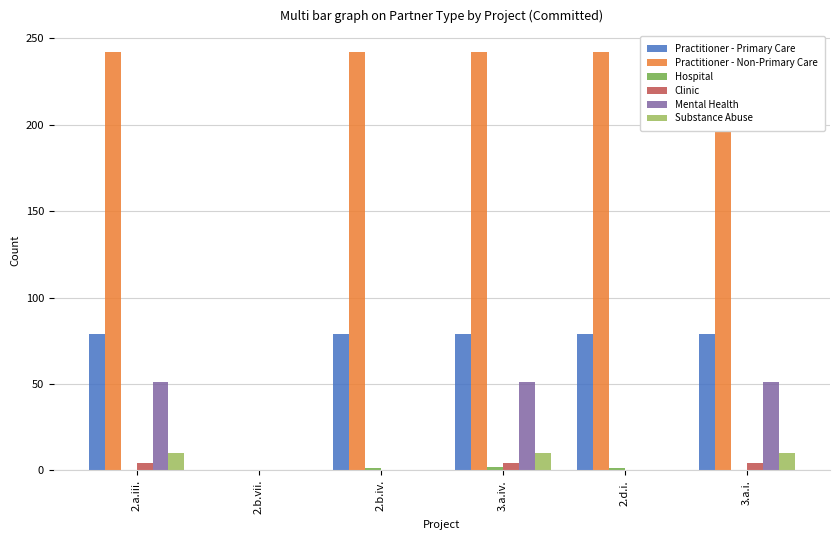

Count the Clinic values in the range 0 to 4.

6